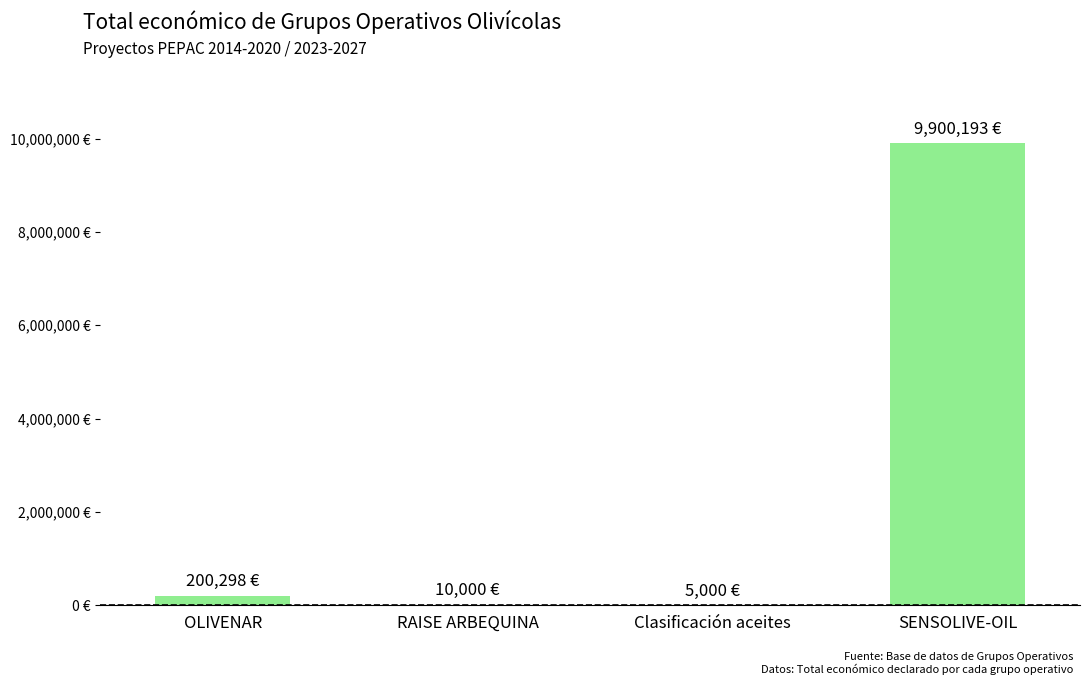

What is the greatest value displayed?

9900193